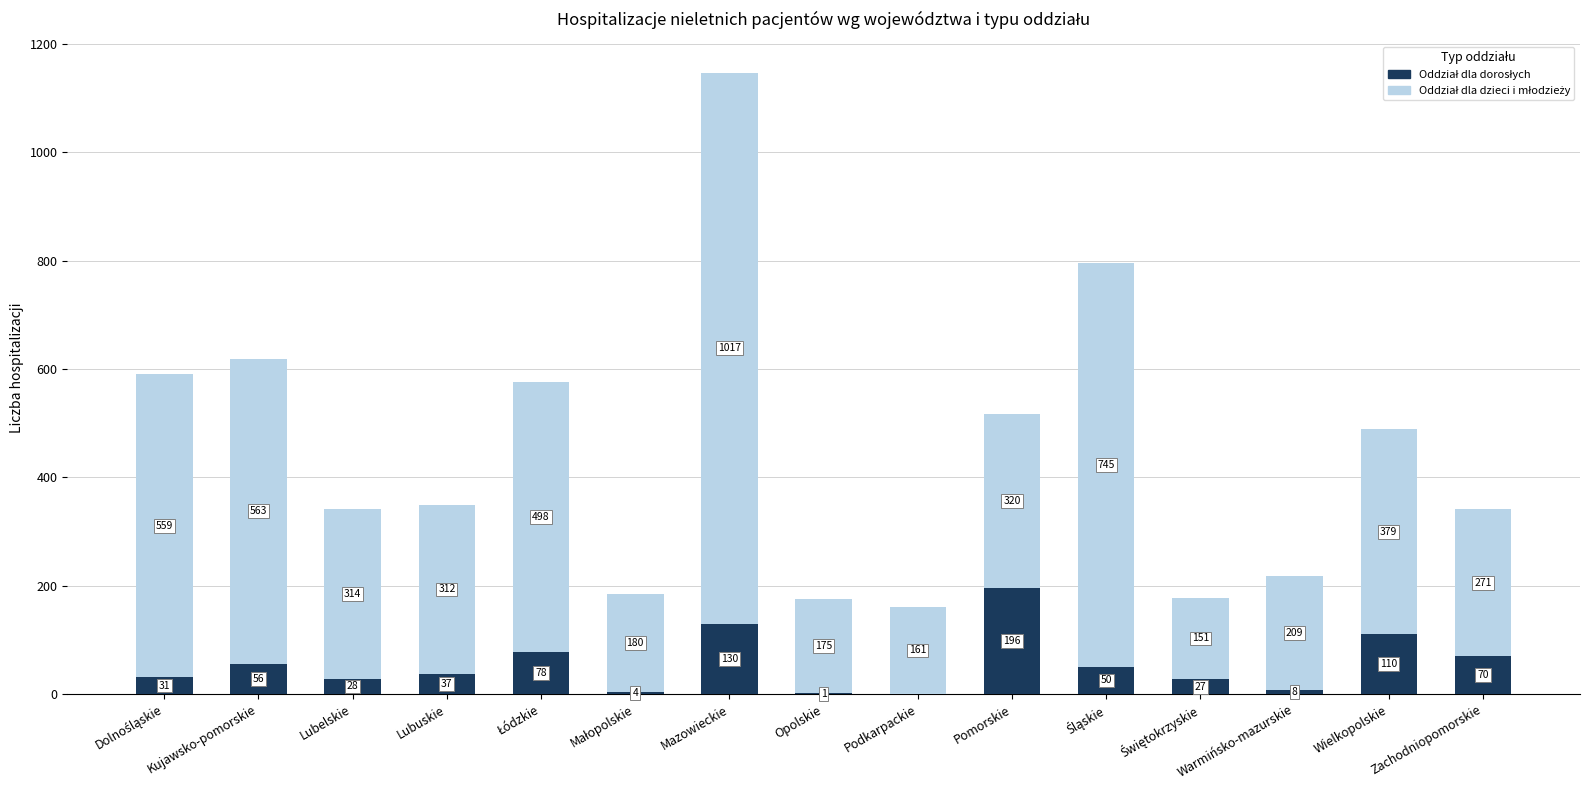

What is the total value across all series at Lubelskie?

342